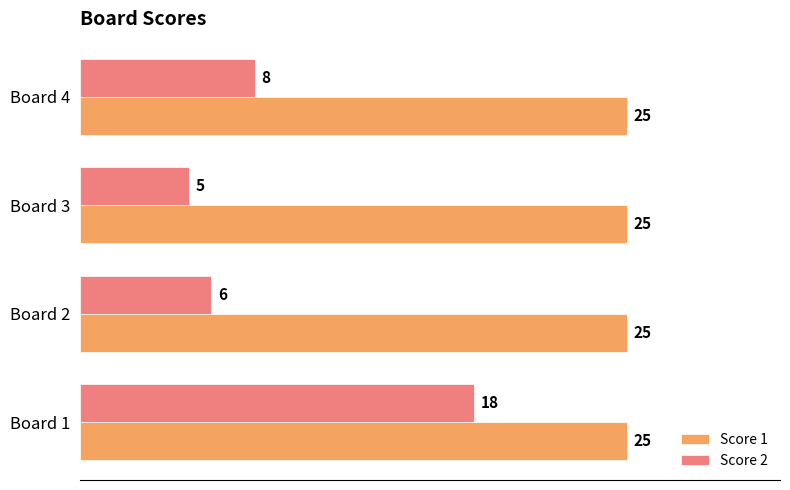

Rank the categories by Score 2 value from lowest to highest.

Board 3, Board 2, Board 4, Board 1